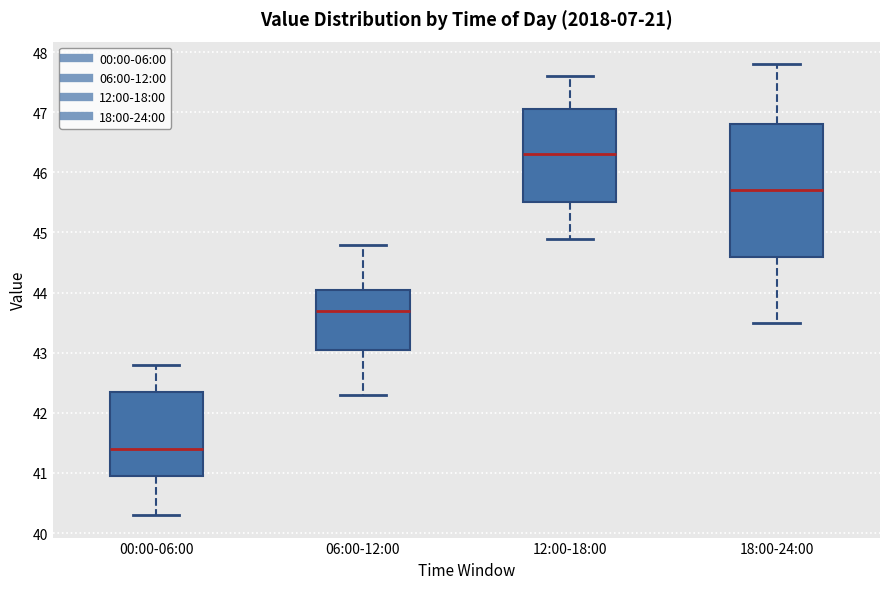

Which box is the tallest, from its lower edge to its upper edge?

18:00-24:00